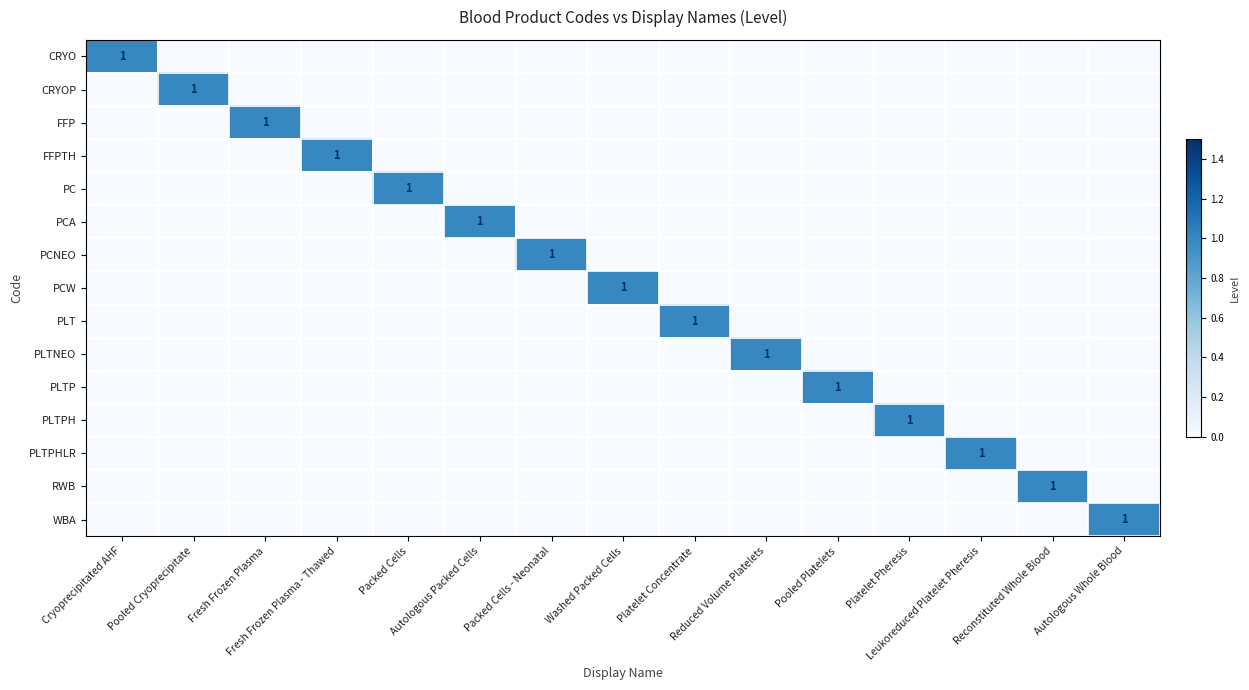

The FFP series shows 1 at Pooled Cryoprecipitate. True or false?

False